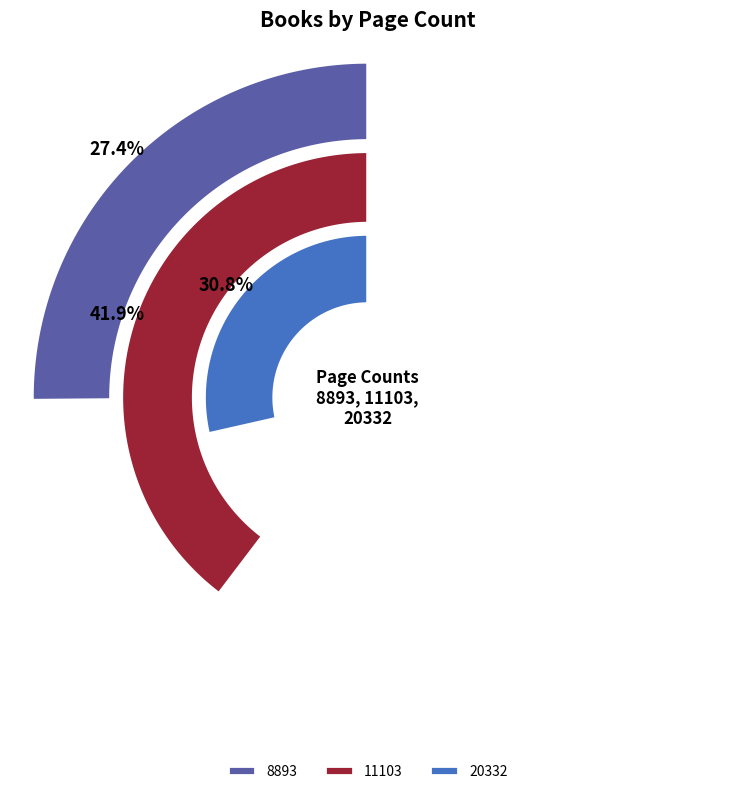

Is there a majority slice in this chart?

No